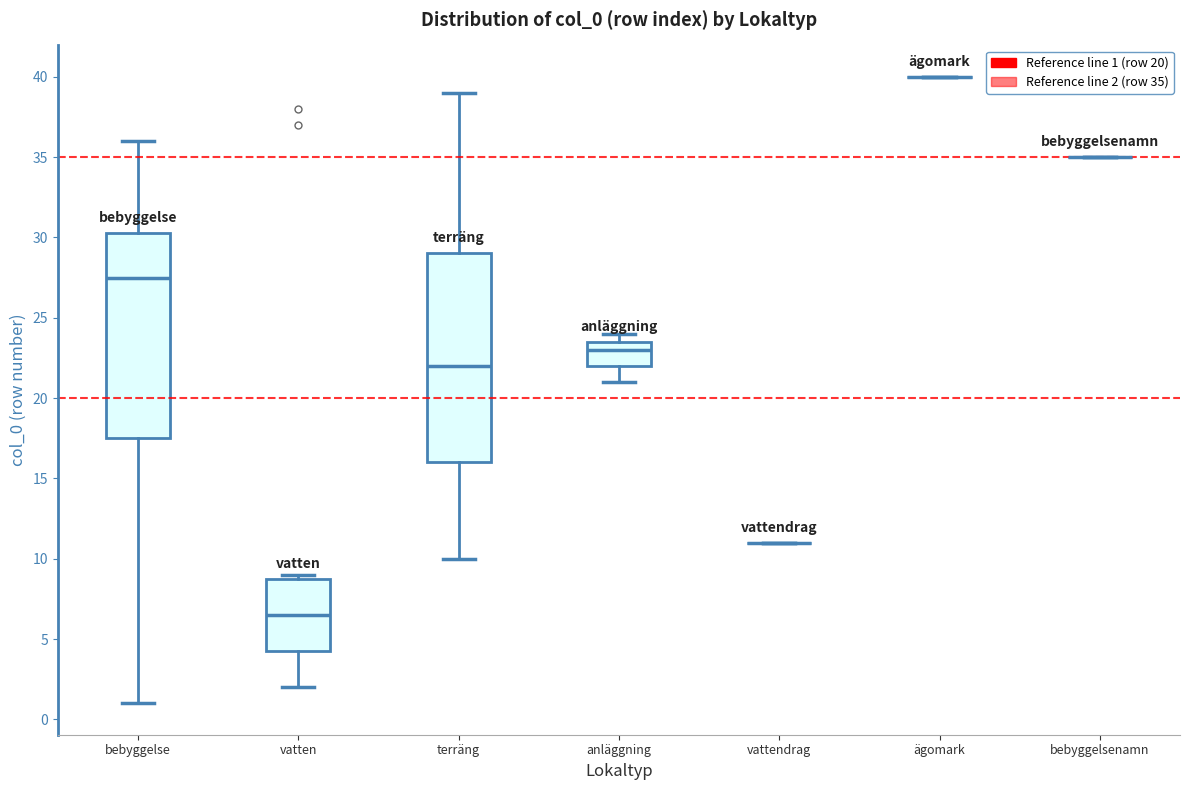

Where does the median line of the box for terräng sit on the y-axis? The values are not printed on the chart, so give them approximately, as read against the axis.

22.0